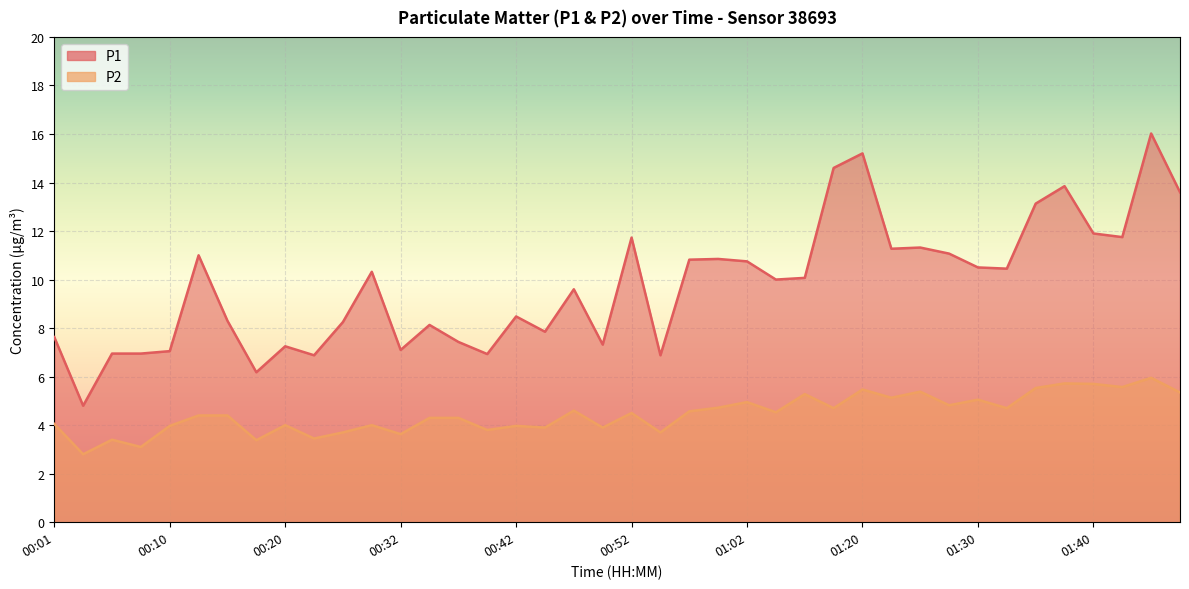

Reading left to right, what are all the values shown in this chart?

P1: 7.6	4.8	7.0	7.0	7.0	11.0	8.3	6.2	7.2	6.9	8.2	10.3	7.1	8.1	7.4	6.9	8.5	7.8	9.6	7.3	11.7	6.9	10.8	10.8	10.8	10.0	10.1	14.6	15.2	11.3	11.3	11.1	10.5	10.4	13.1	13.8	11.9	11.8	16.0	13.6
P2: 4.0	2.8	3.4	3.1	4.0	4.4	4.4	3.4	4.0	3.5	3.7	4.0	3.6	4.3	4.3	3.8	4.0	3.9	4.6	3.9	4.5	3.7	4.6	4.7	5.0	4.5	5.3	4.7	5.5	5.1	5.4	4.8	5.0	4.7	5.5	5.7	5.7	5.6	6.0	5.3